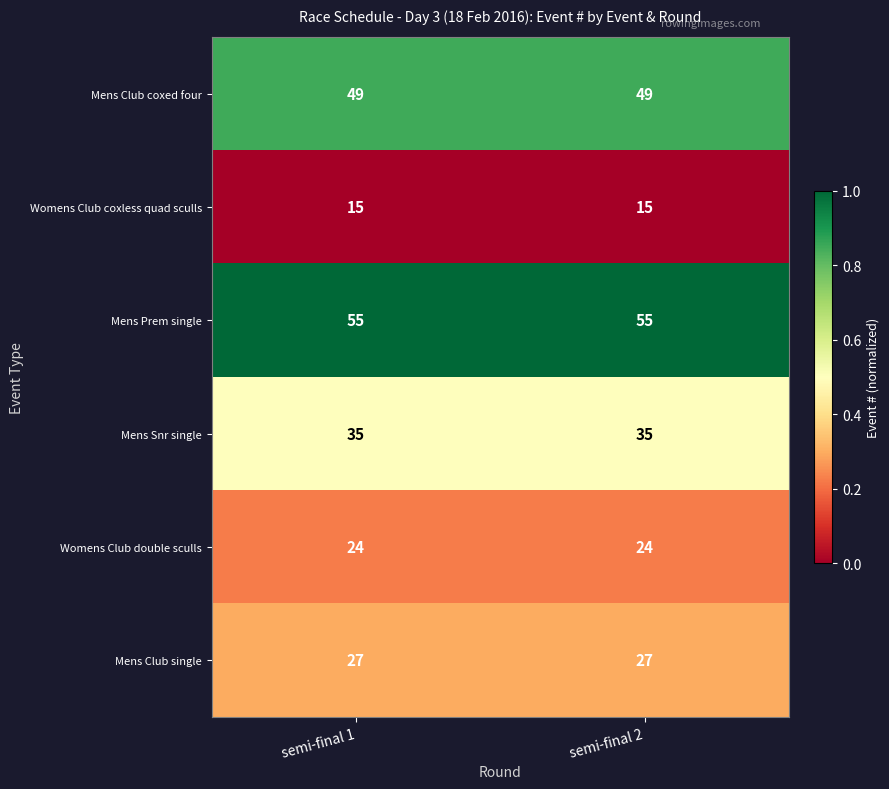

Rank the series by their maximum value, from highest to lowest.

Mens Prem single, Mens Club coxed four, Mens Snr single, Mens Club single, Womens Club double sculls, Womens Club coxless quad sculls